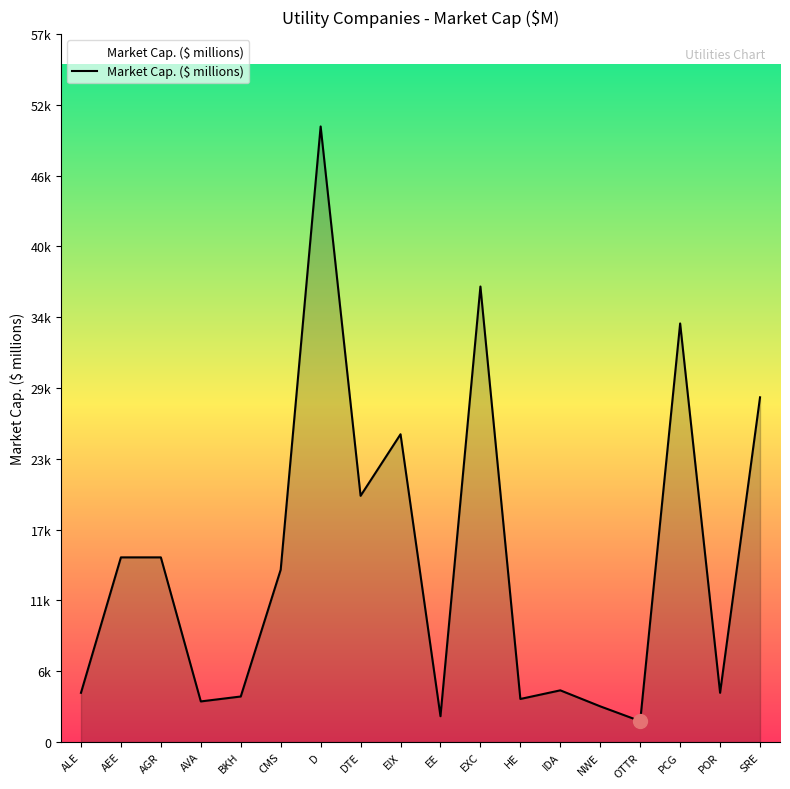

Does the chart display data point markers on the line(s)?

No